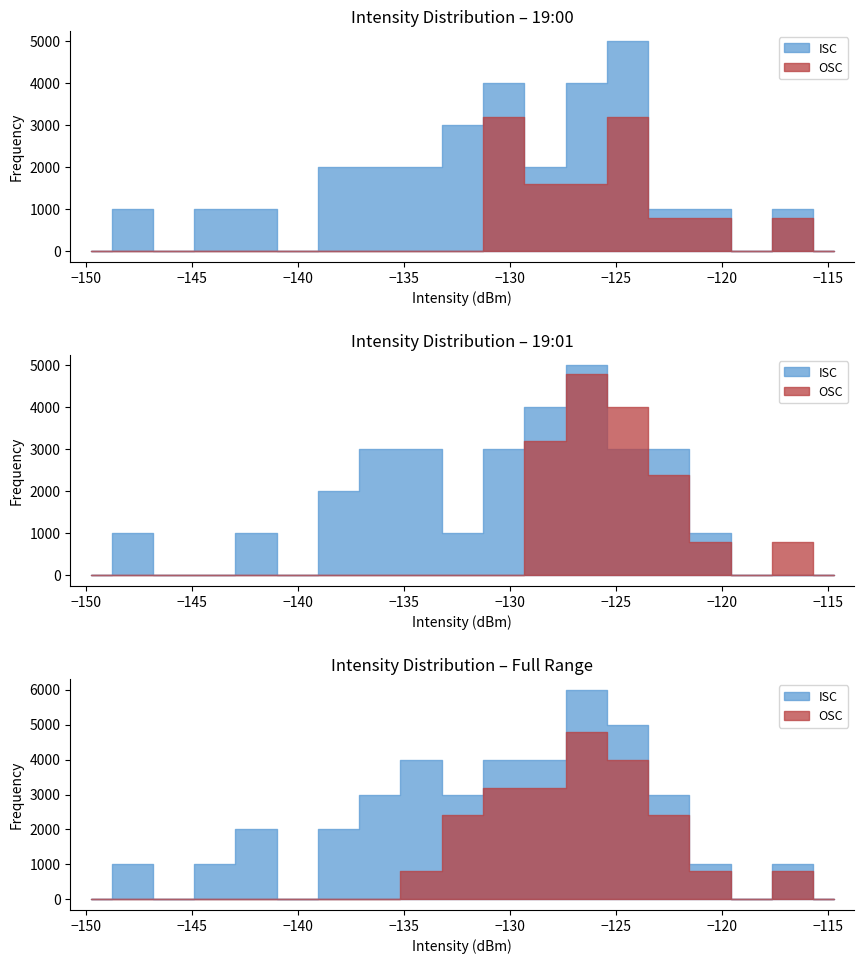

Rank the categories by value from highest to lowest.

8, 18, 38, 31, 10, 13, 14, 29, 6, 1, 15, 2, 34, 32, 28, 24, 11, 20, 35, 39, 16, 7, 19, 22, 3, 0, 21, 33, 5, 25, 30, 36, 17, 12, 23, 26, 9, 37, 4, 27